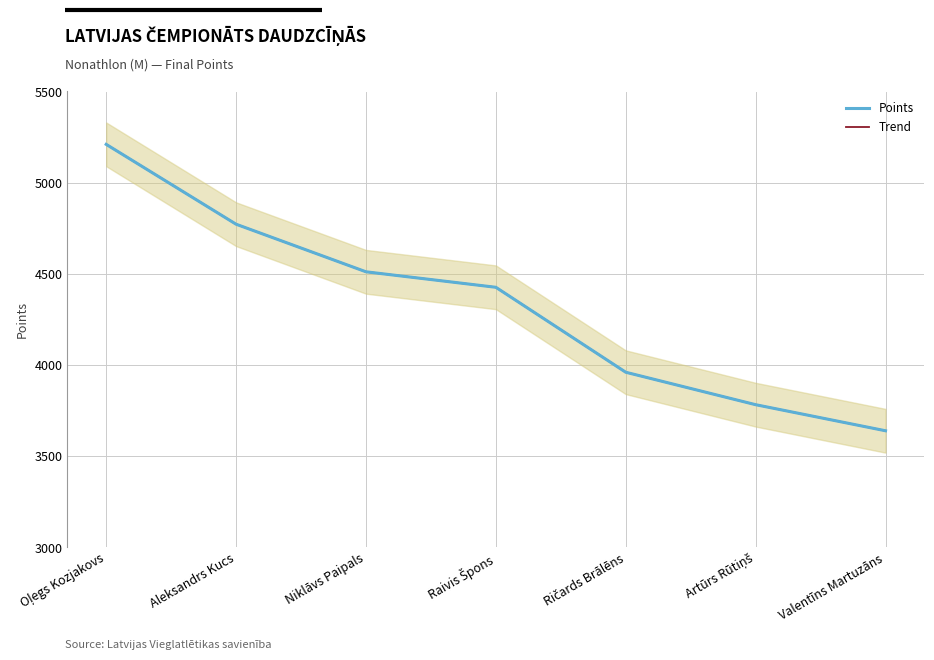

Reading right to left, list all the values displayed in this chart.

Points: Valentīns Martuzāns=3639	Artūrs Rūtiņš=3782	Ričards Brālēns=3960	Raivis Špons=4426	Niklāvs Paipals=4511	Aleksandrs Kucs=4772	Oļegs Kozjakovs=5210
Trend: Valentīns Martuzāns=3639	Artūrs Rūtiņš=3782	Ričards Brālēns=3960	Raivis Špons=4426	Niklāvs Paipals=4511	Aleksandrs Kucs=4772	Oļegs Kozjakovs=5210